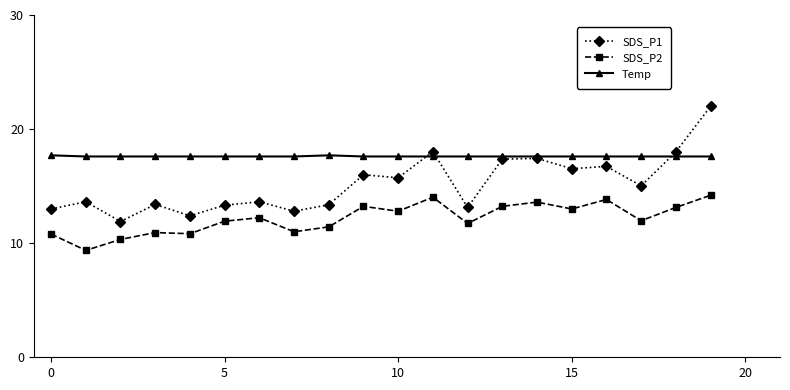

In SDS_P1, how many points are higher than both neighbors (excluding endpoints)?

7